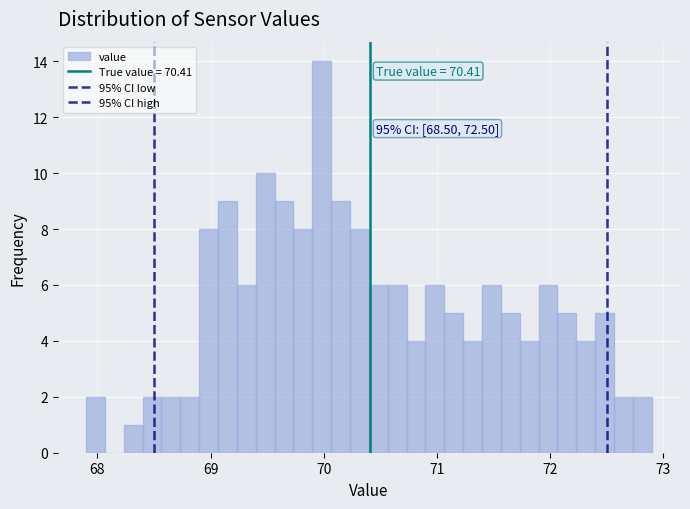

Read against the x-axis, roughly where is the centre of the tallest bar?

70.0